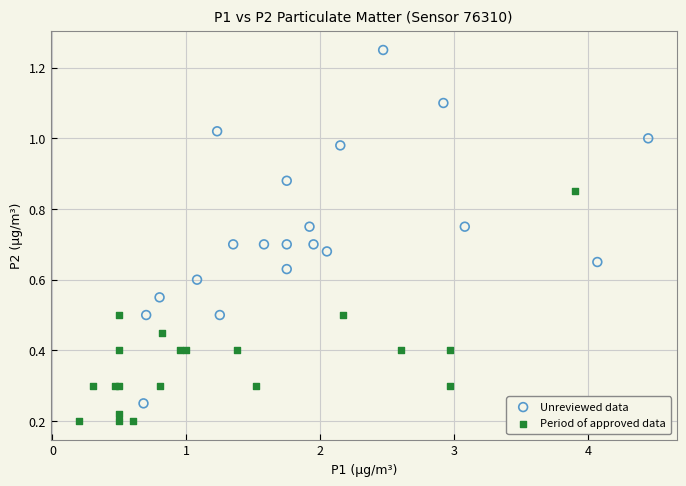

Which series reaches the maximum Y coordinate?

Unreviewed data